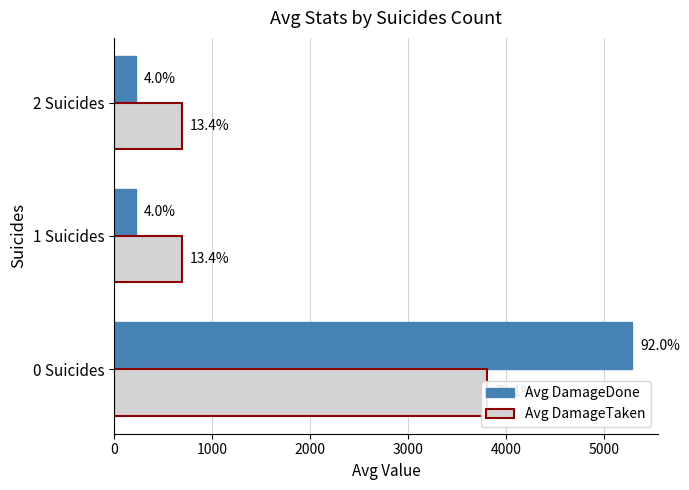

What is the average value of the Avg DamageTaken series?

1732